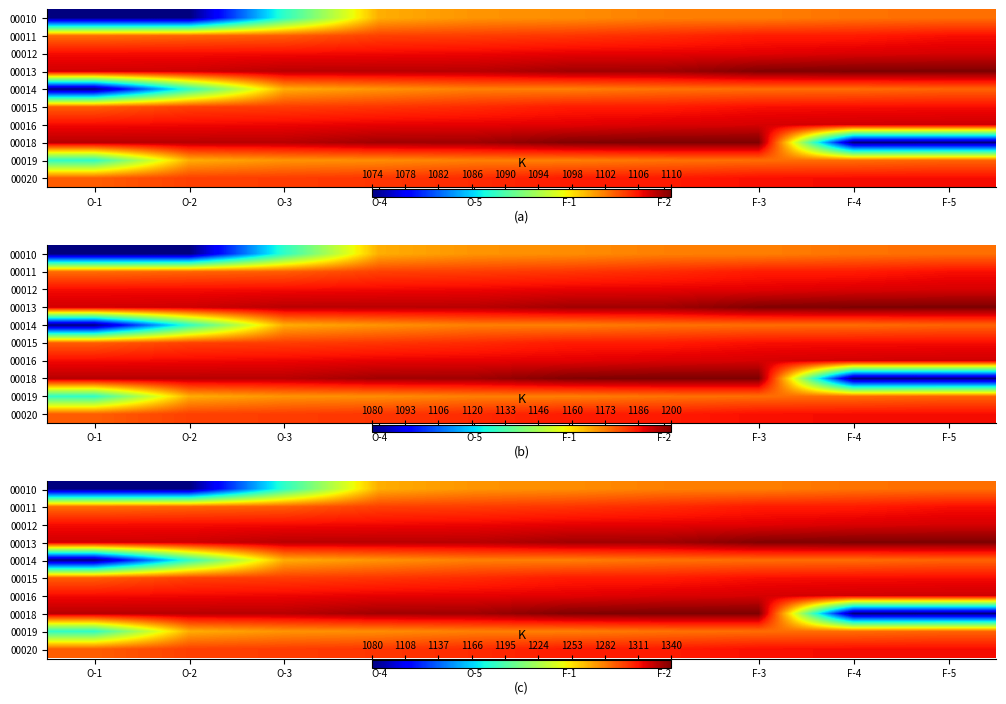

Which has a higher value, F-5 or O-1?

F-5